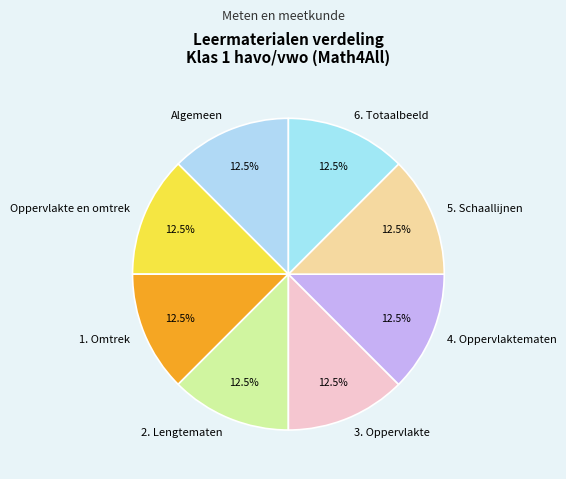

What portion of the pie excludes Algemeen?

87.5%